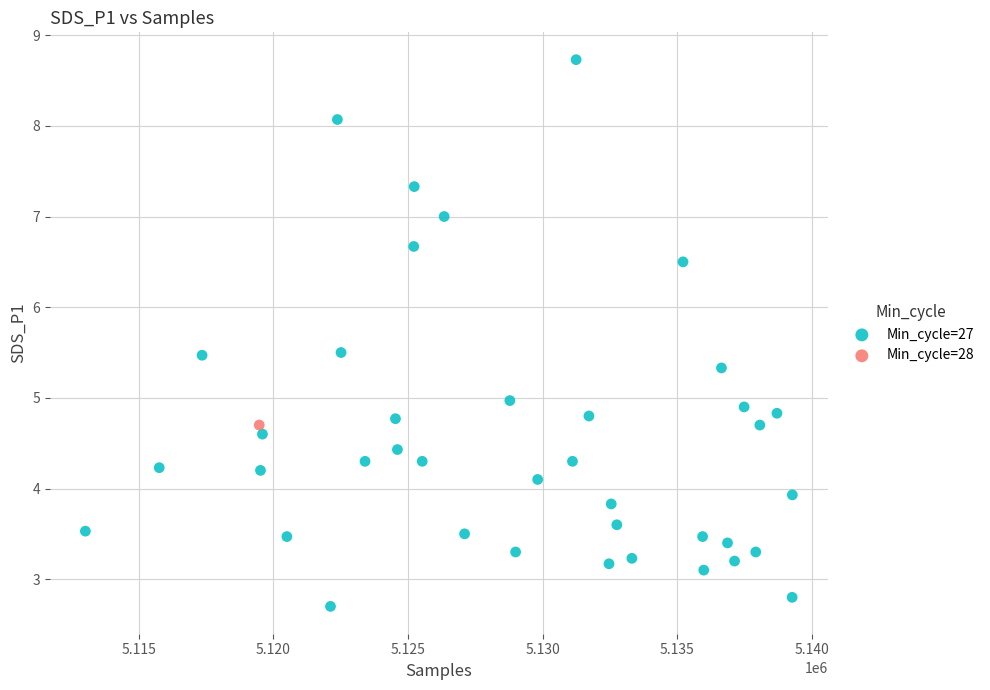

What are all the series names shown in the legend?

Min_cycle=27, Min_cycle=28